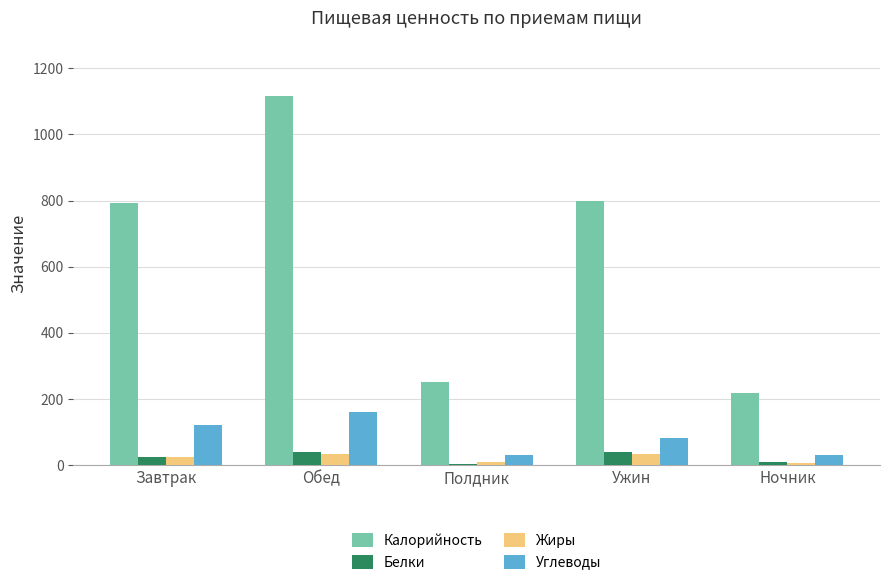

What is the difference between the maximum and minimum values in the Жиры series?

28.2